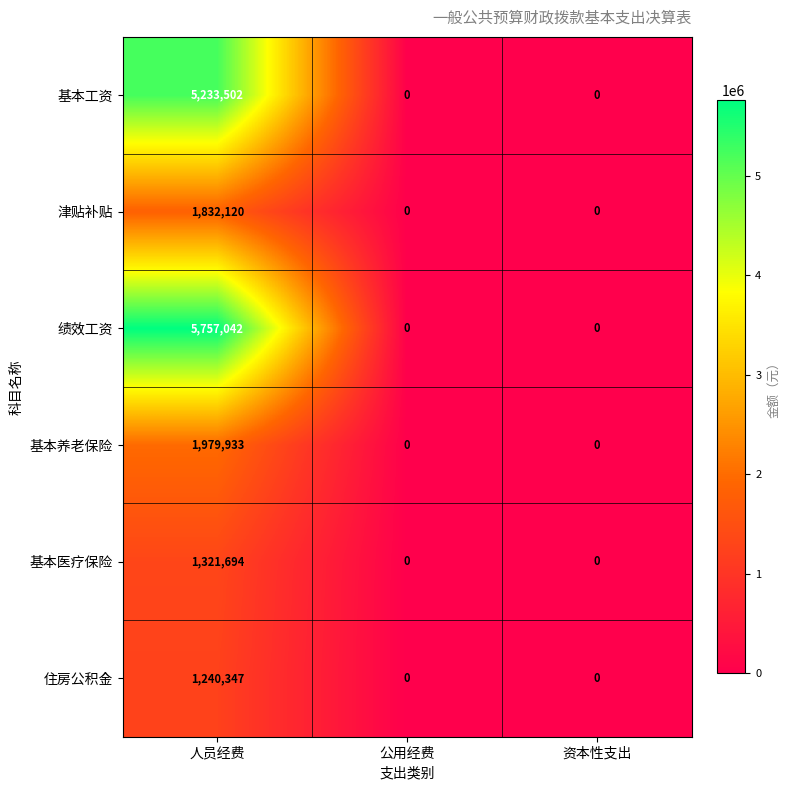

Reading left to right, transcribe all the data shown in this chart.

基本工资: 5233502	0	0
津贴补贴: 1832120	0	0
绩效工资: 5757042	0	0
基本养老保险: 1979933	0	0
基本医疗保险: 1321694	0	0
住房公积金: 1240347	0	0